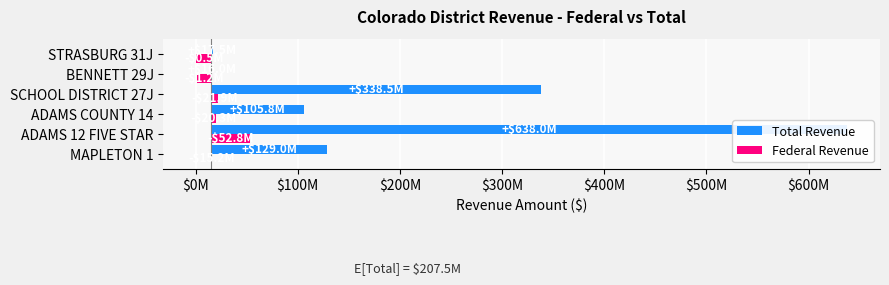

What is the value of the Federal Revenue bar at the 1st from the left?

-287344.8